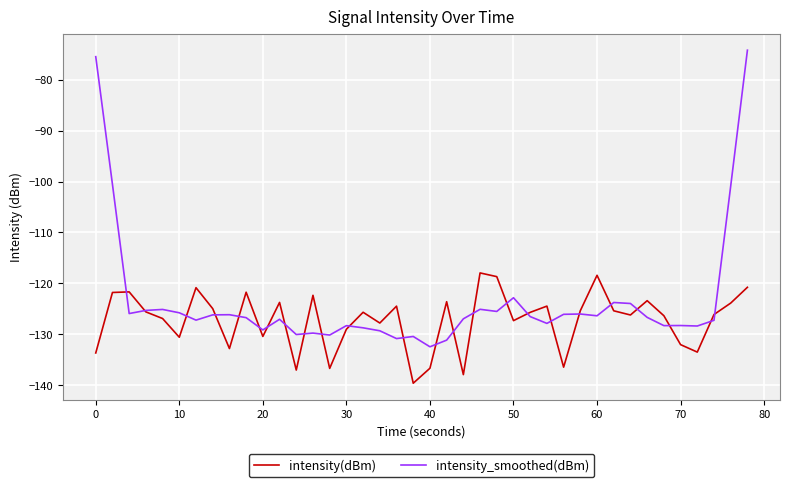

Which series has the largest range (max minus min)?

intensity_smoothed(dBm)